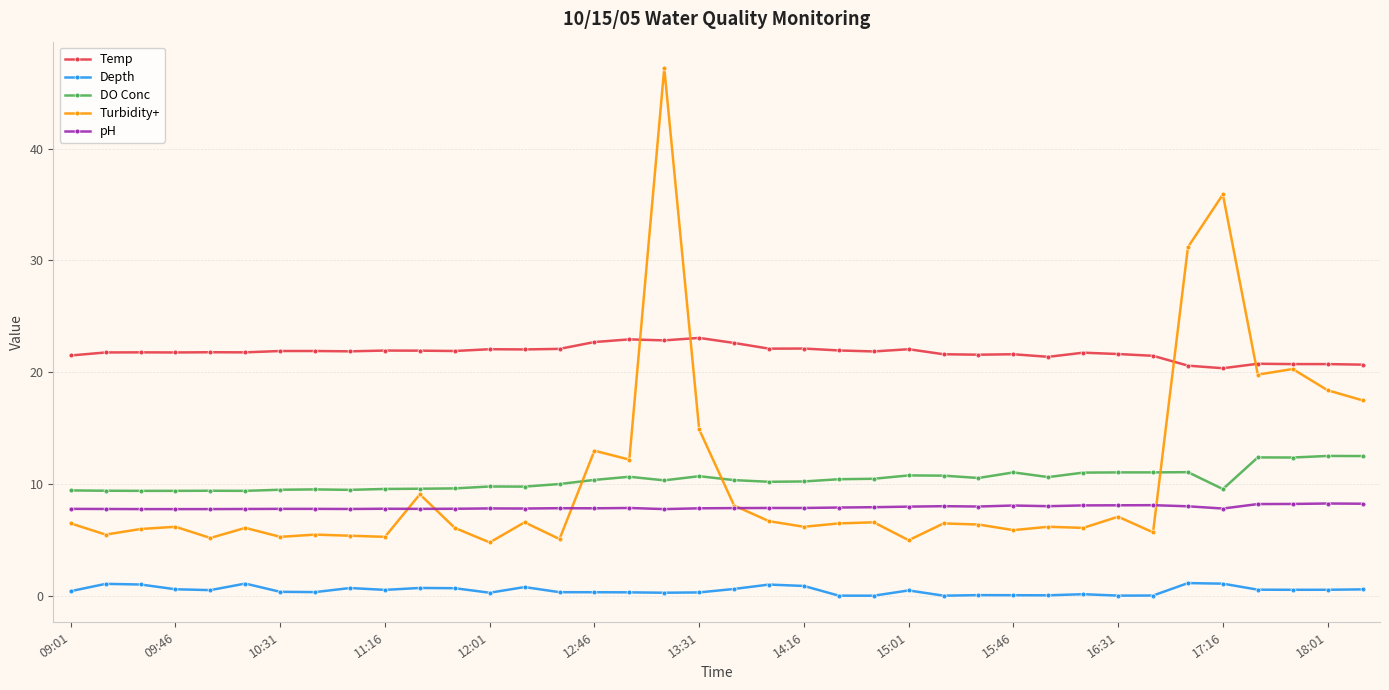

Which series has the largest range (max minus min)?

Turbidity+